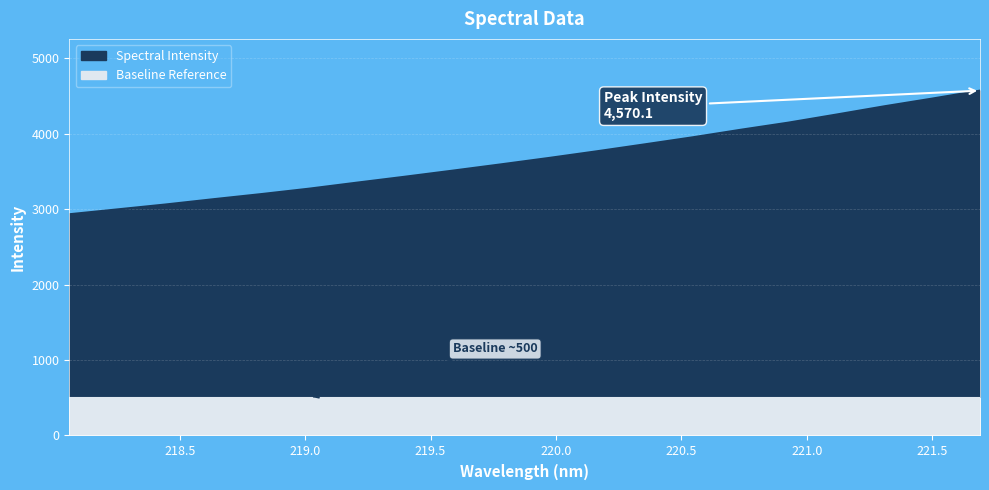

Approximately how many times larger is the value at 220.5444 compared to 221.1174?

0.9